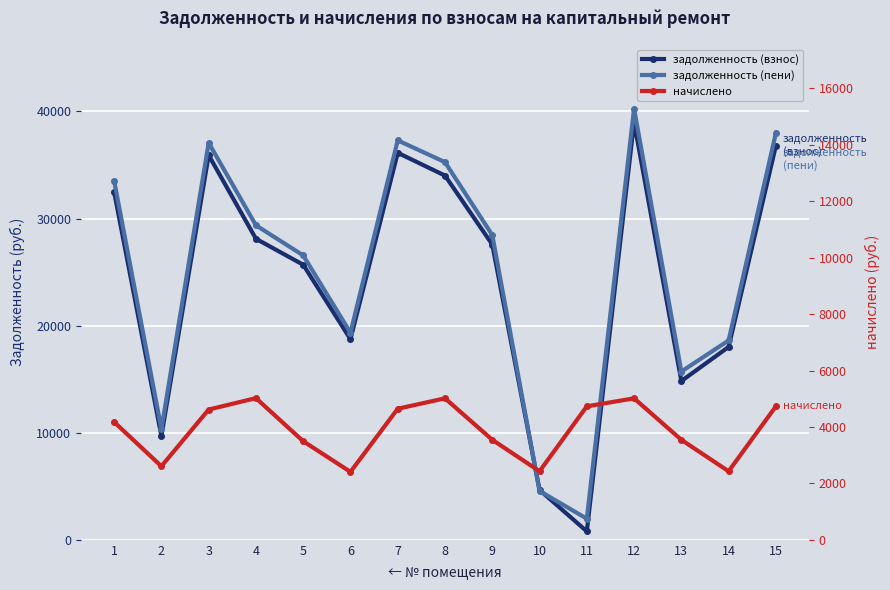

Reading left to right, list all the values displayed in this chart.

задолженность (взнос): 1=32492.8	2=9690.8	3=35919.0	4=28113.7	5=25688.0	6=18733.3	7=36140.1	8=34013.5	9=27574.9	10=4654.8	11=789.5	12=39013.5	13=14827.9	14=18009.8	15=36803.1
задолженность (пени): 1=33537.1	2=10342.6	3=37073.4	4=29369.3	5=26561.8	6=19335.4	7=37301.6	8=35267.3	9=28461.1	10=4559.2	11=1972.3	12=40267.3	13=15714.1	14=18617.2	15=37985.9
начислено: 1=4177.2	2=2607.1	3=4617.6	4=5022.5	5=3495.1	6=2408.3	7=4646.0	8=5015.4	9=3544.9	10=2429.5	11=4731.2	12=5015.4	13=3544.9	14=2429.5	15=4731.2